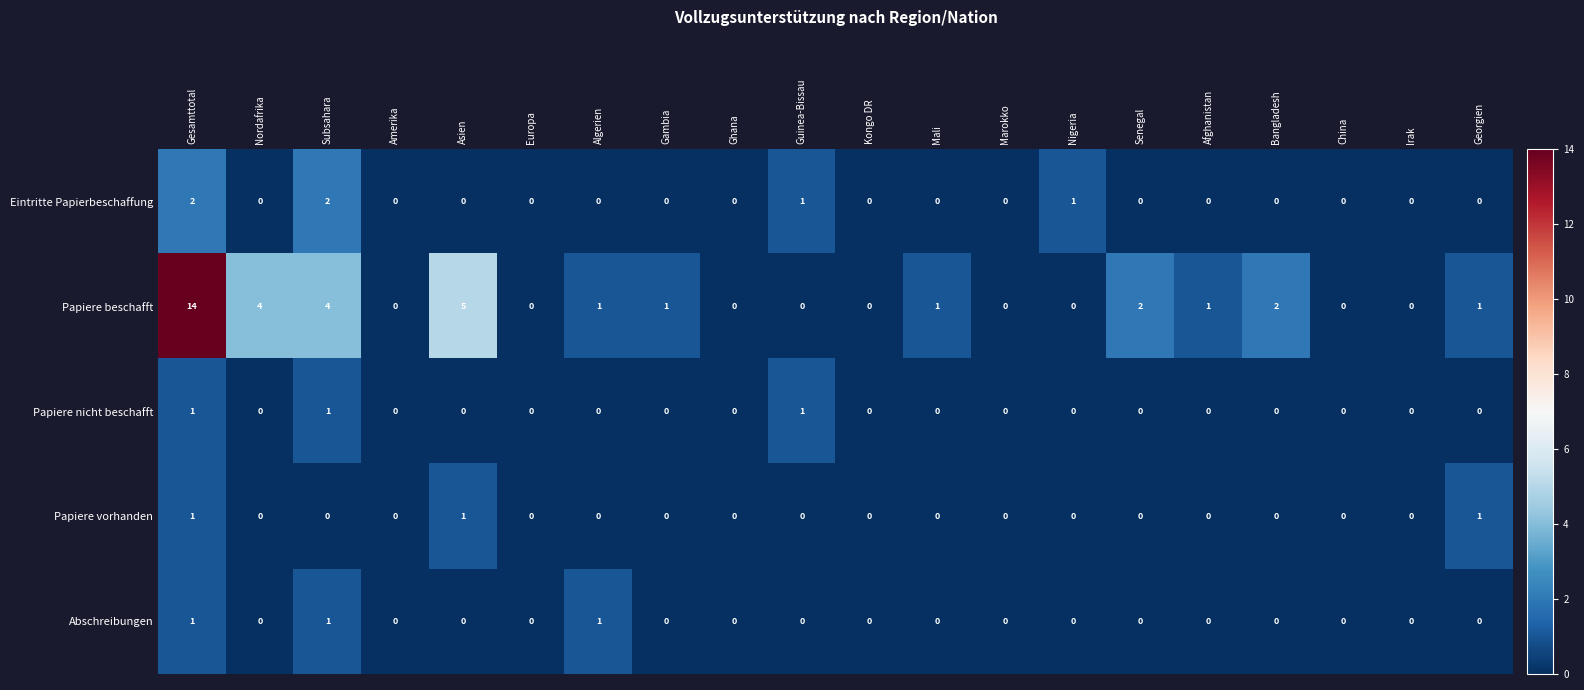

True or false: Papiere beschafft has a value of 0 at Algerien.

False